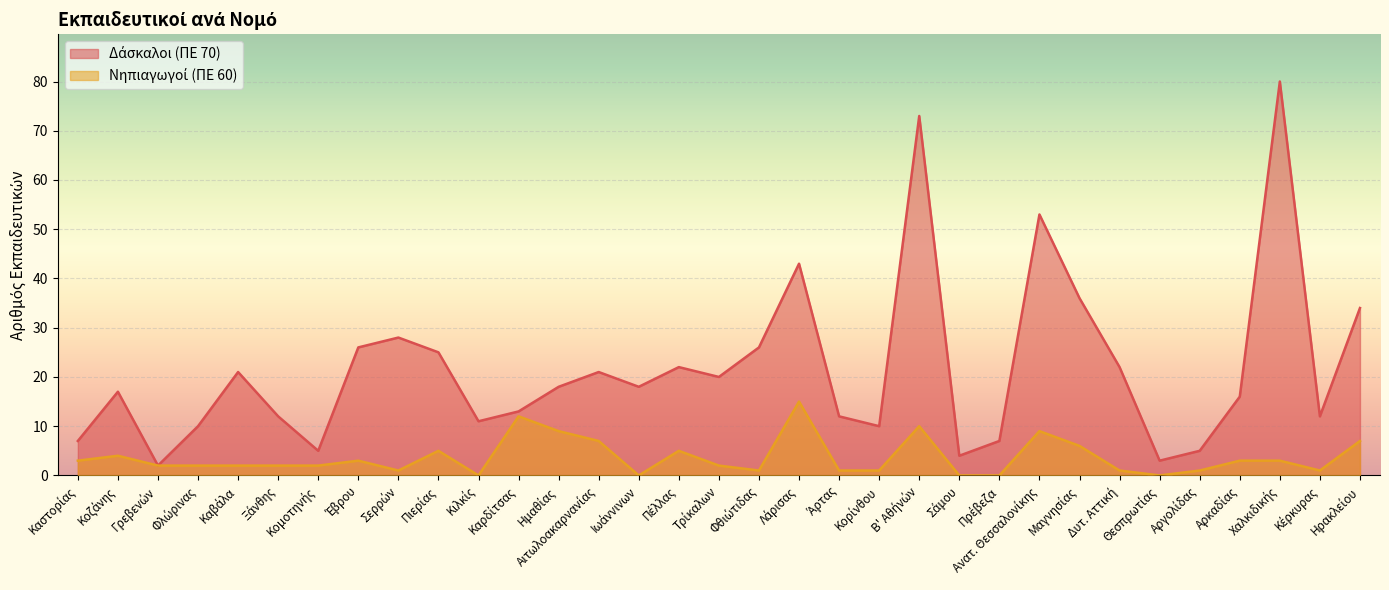

Rank the series at Ξάνθης from highest to lowest value.

Δάσκαλοι (ΠΕ 70), Νηπιαγωγοί (ΠΕ 60)